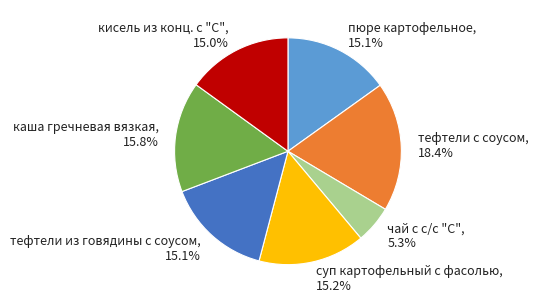

To the nearest percent, what portion does чай с с/с "С" represent?

5%